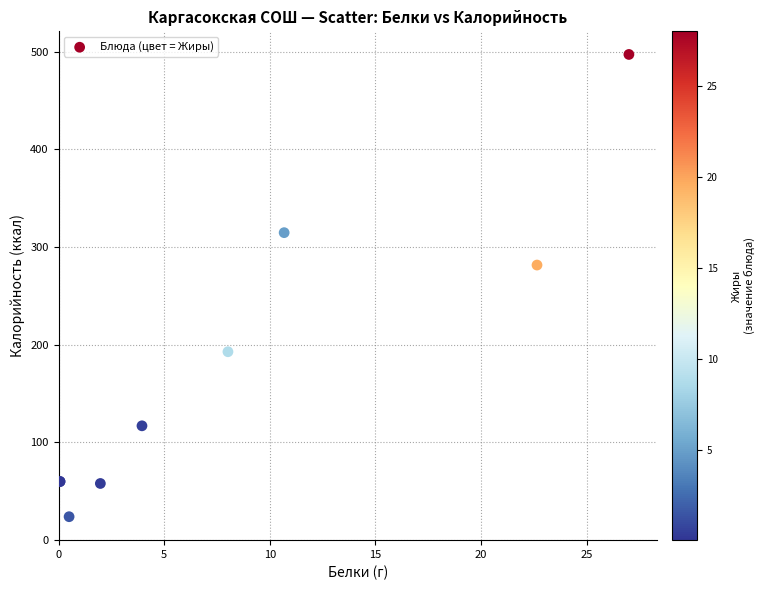

What Y value in the scatter plot is closest to 260?

281.5